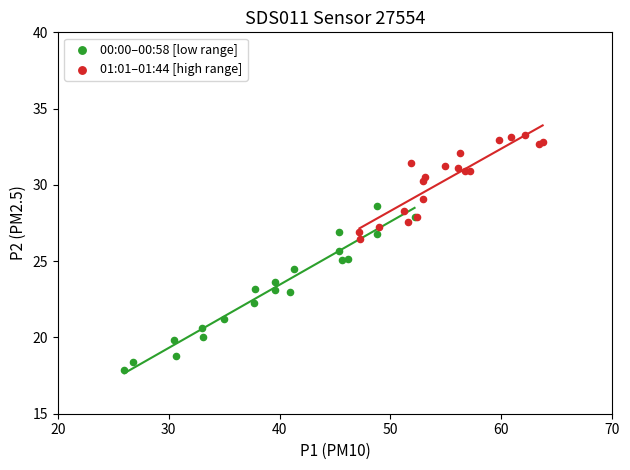

Which series has the largest Y range (max minus min)?

00:00–00:58 [low range]